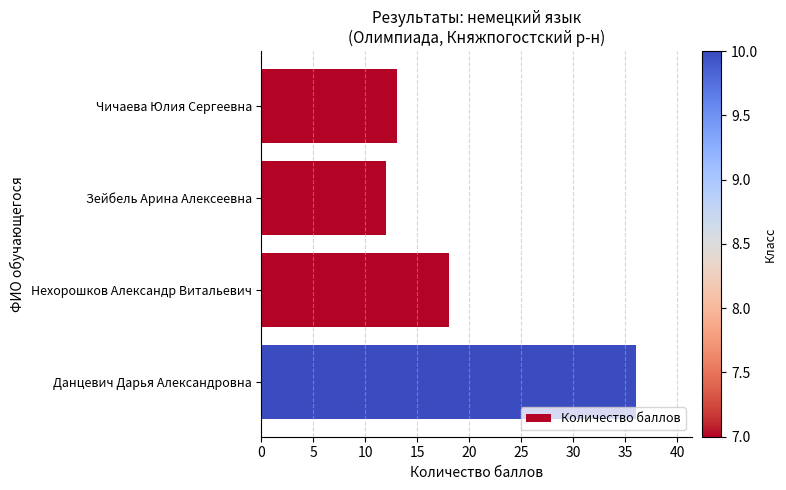

At which label is the value closest to 24?

Нехорошков Александр Витальевич